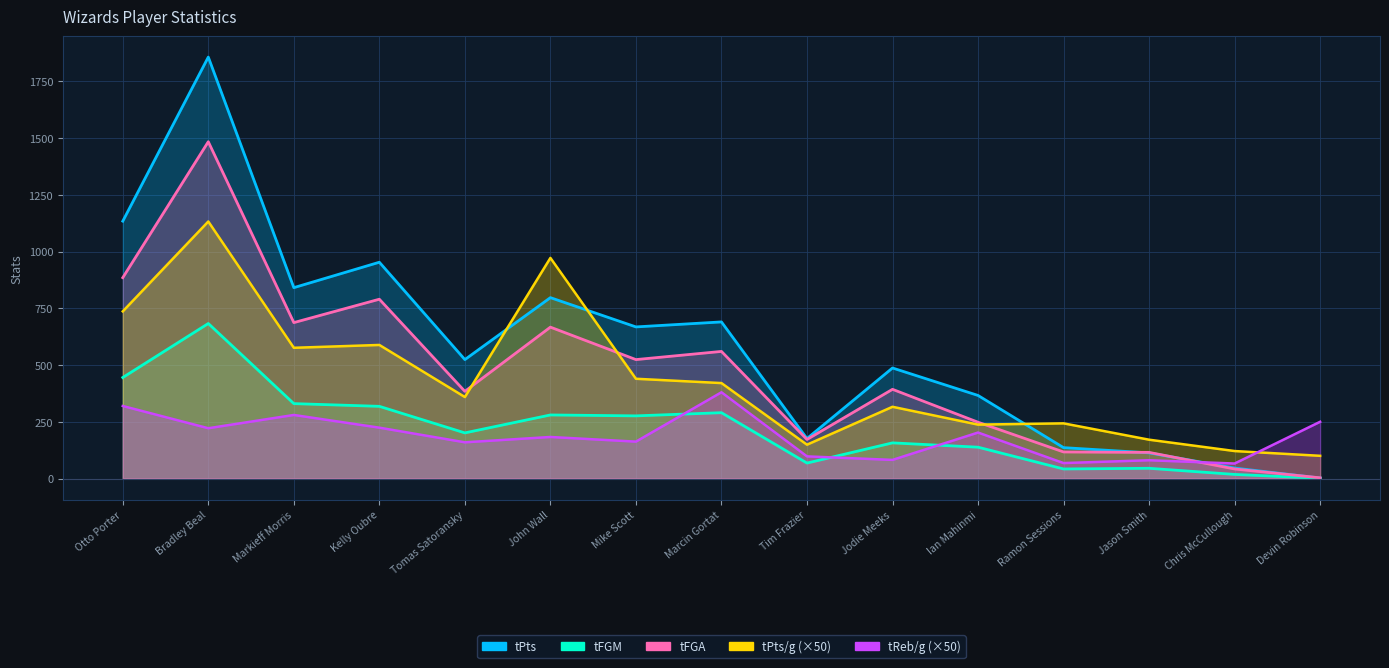

What is the difference between the maximum and minimum values in the tFGA series?

1481.0